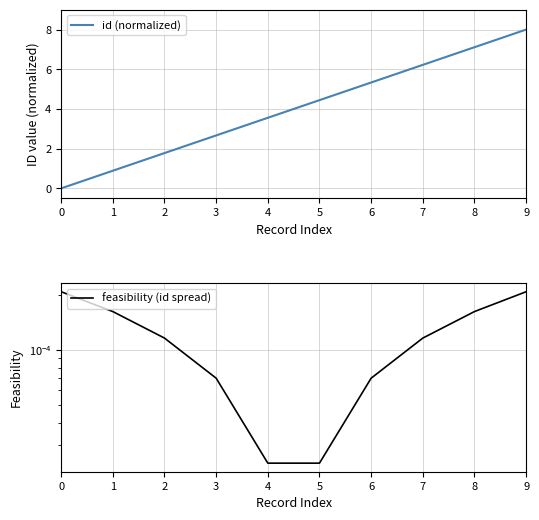

True or false: feasibility (id spread) has more than 1 points higher than both neighbors.

False